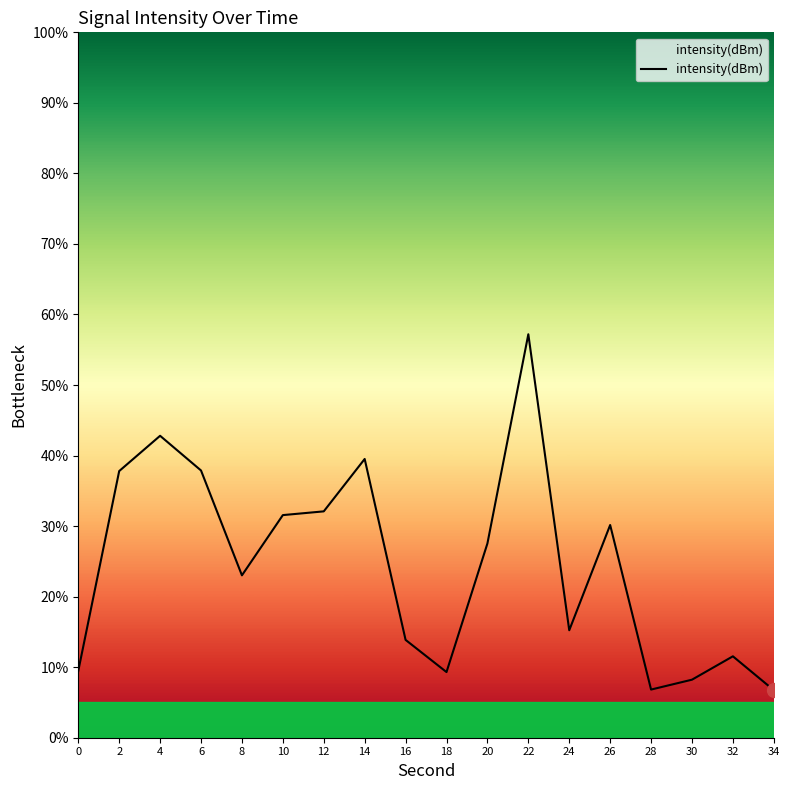

Rank the categories by value from highest to lowest.

22, 4, 14, 6, 2, 12, 10, 26, 20, 8, 24, 16, 32, 0, 18, 30, 28, 34